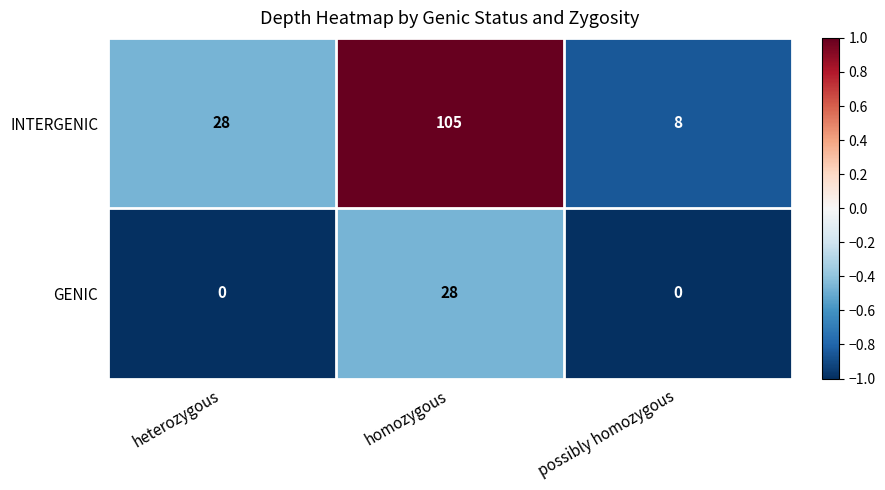

Which series has the largest total across all categories?

INTERGENIC